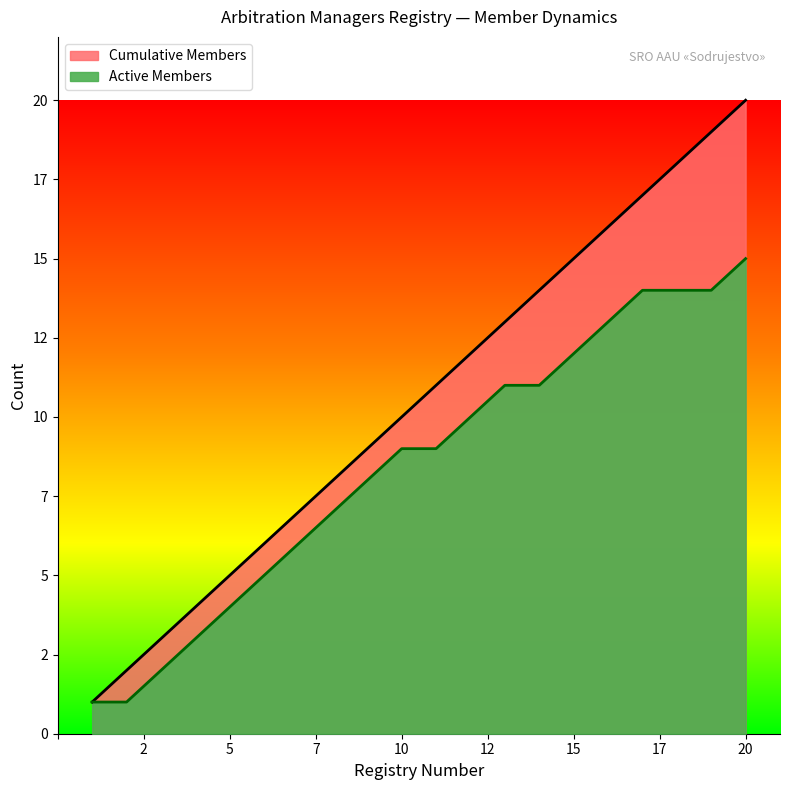

What is the maximum value shown in the chart?

20